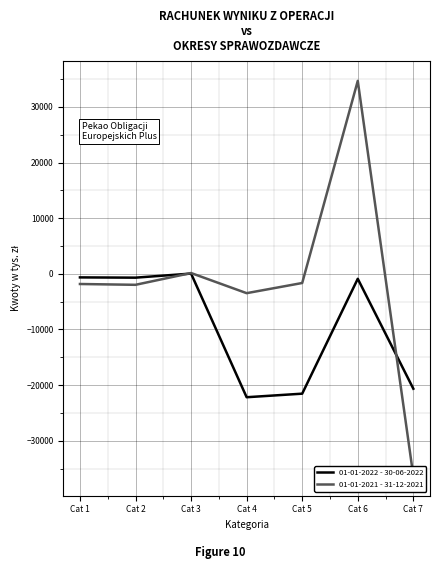

How many values in the 01-01-2021 - 31-12-2021 series exceed -1827?

3